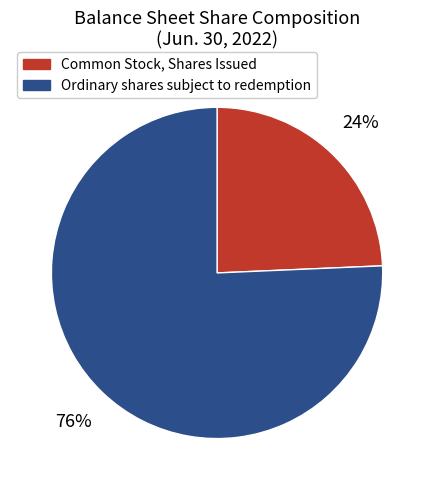

What percentage is the Common Stock, Shares Issued slice, to the nearest percent?

24%